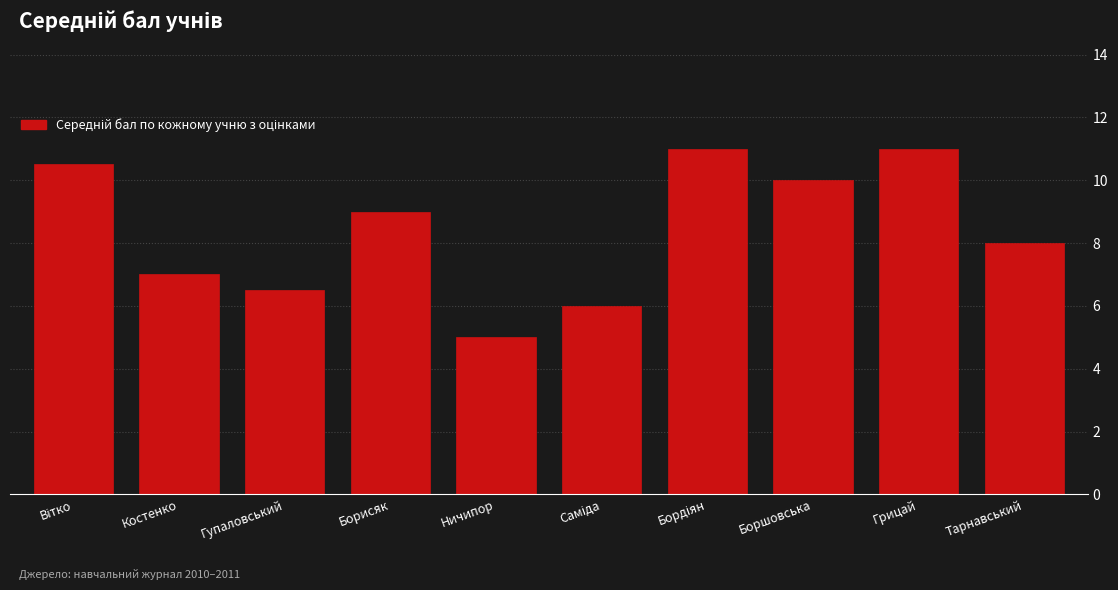

Reading right to left, extract all data points from this chart.

8.0	11.0	10.0	11.0	6.0	5.0	9.0	6.5	7.0	10.5